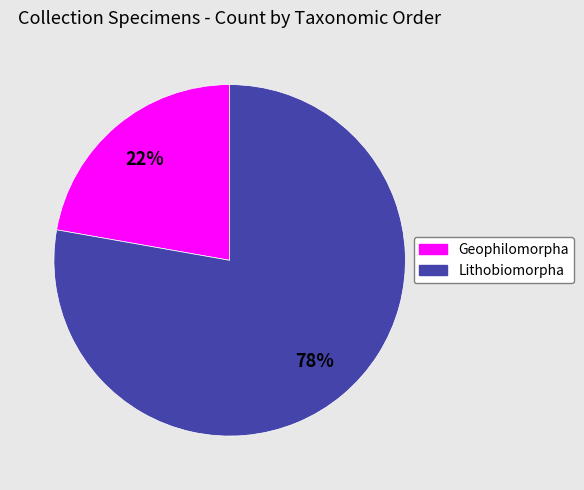

Is the sum of Geophilomorpha and Lithobiomorpha greater than half?

Yes